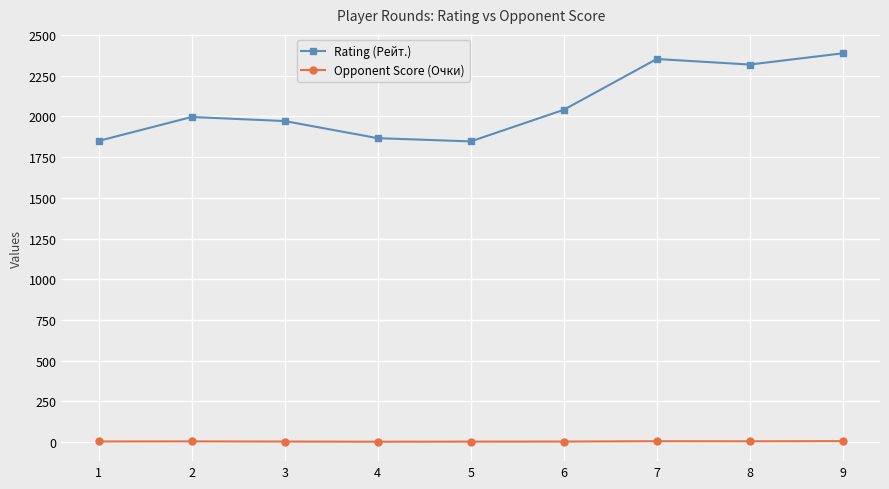

The value of Rating (Рейт.) at 1 is 607.4. True or false?

False